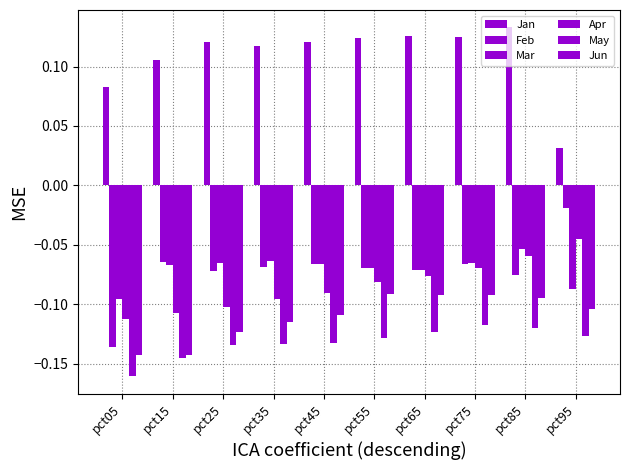

How many bars are there in each group?

6